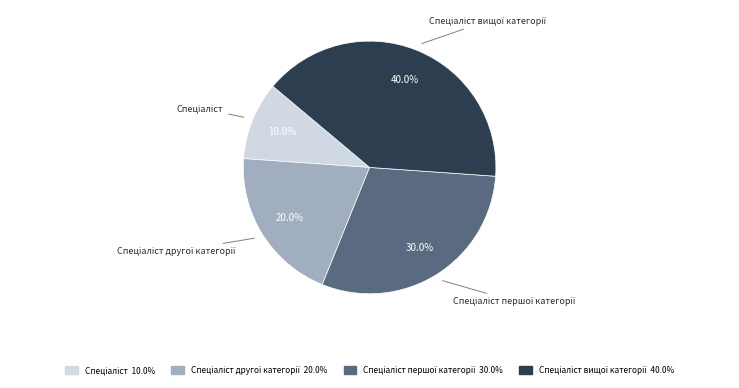

Does any single category account for the majority?

No